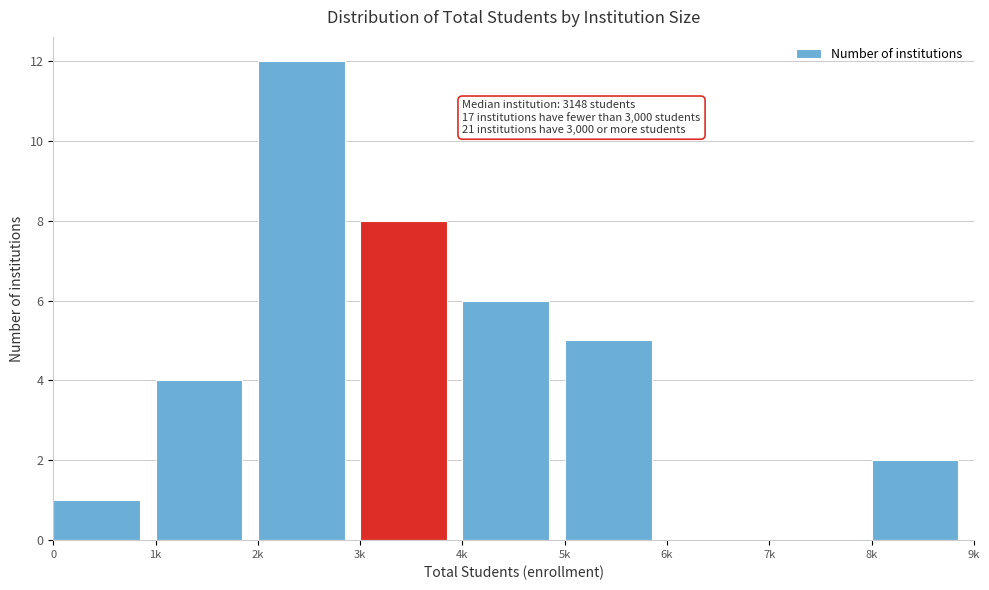

Reading left to right, what are all the values shown in this chart?

0=1	1k=4	2k=12	3k=8	4k=6	5k=5	6k=0	7k=0	8k=2